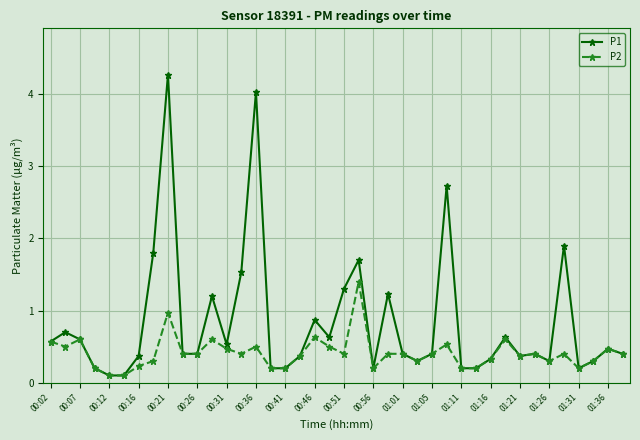

True or false: P2 has more than 0 interior local peaks.

True